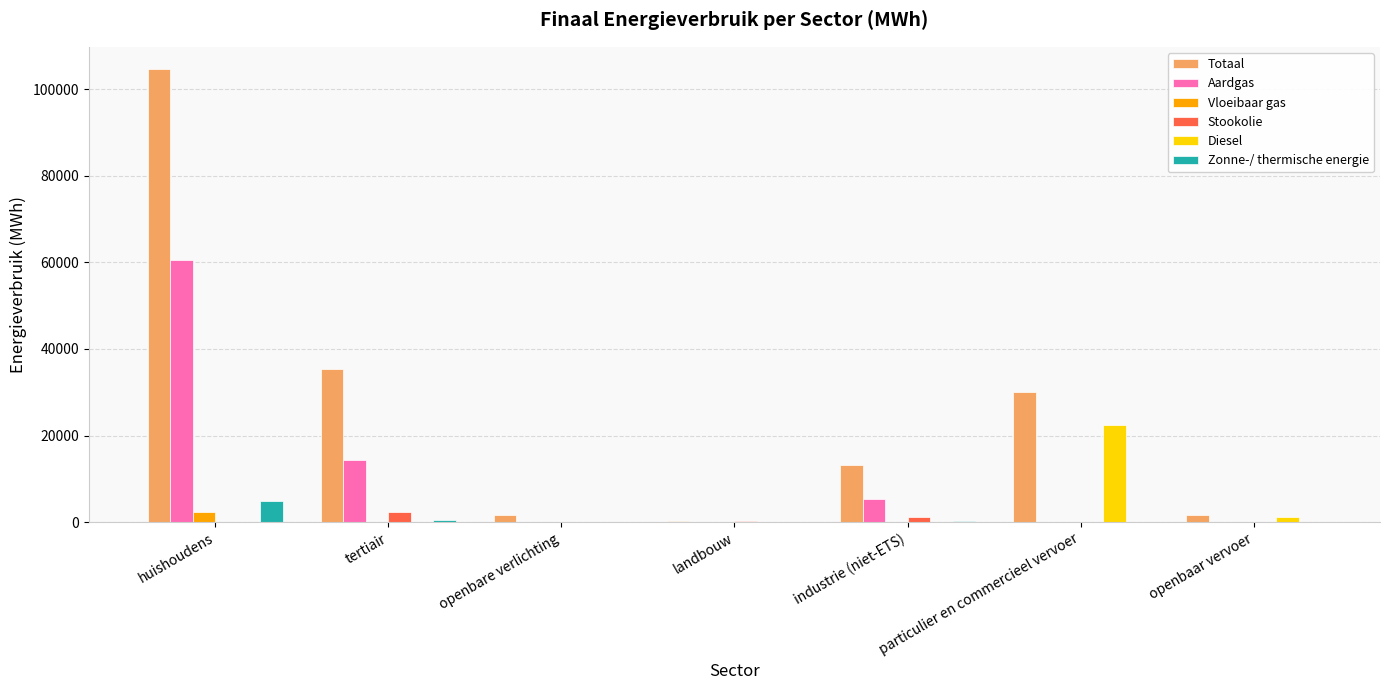

Which series changed the most between huishoudens and landbouw?

Totaal